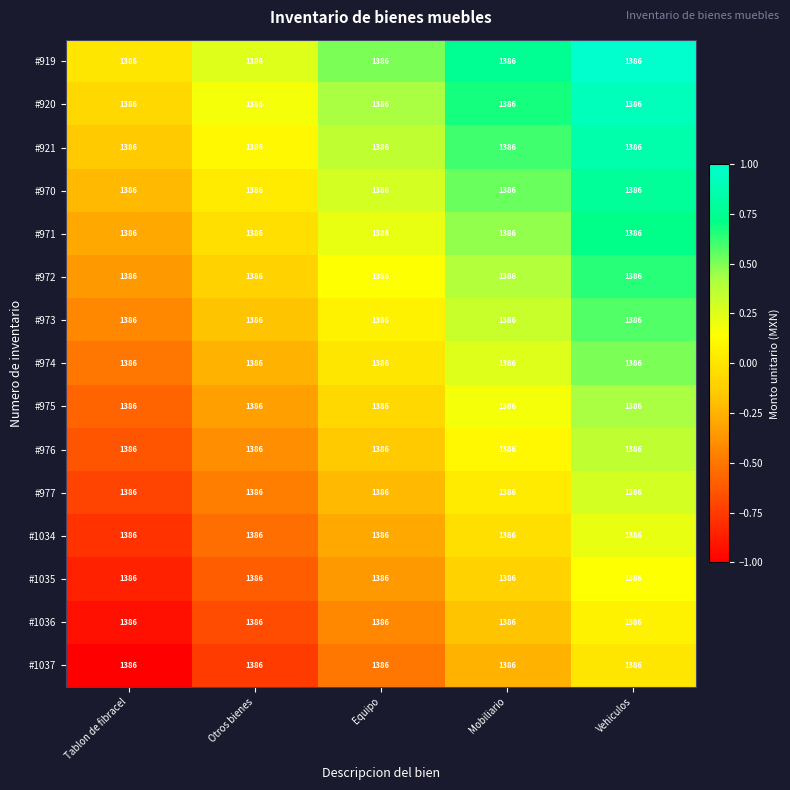

The value of #920 at Vehiculos is 0.9. True or false?

True